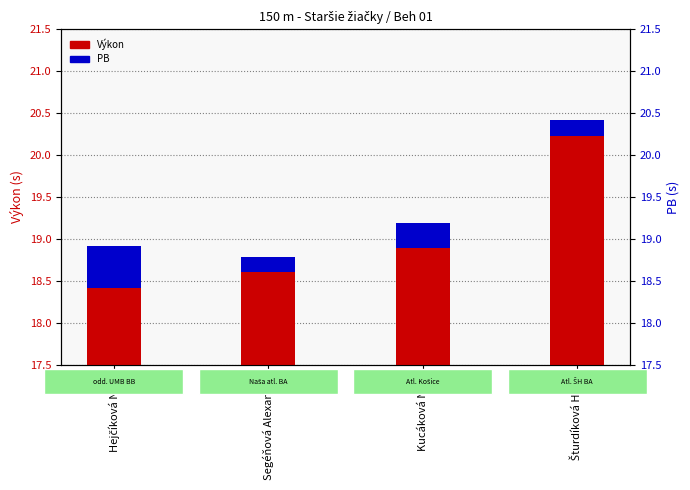

What is the difference between the Výkon values at Hejčíková Nina and Segéňová Alexandra?

0.4